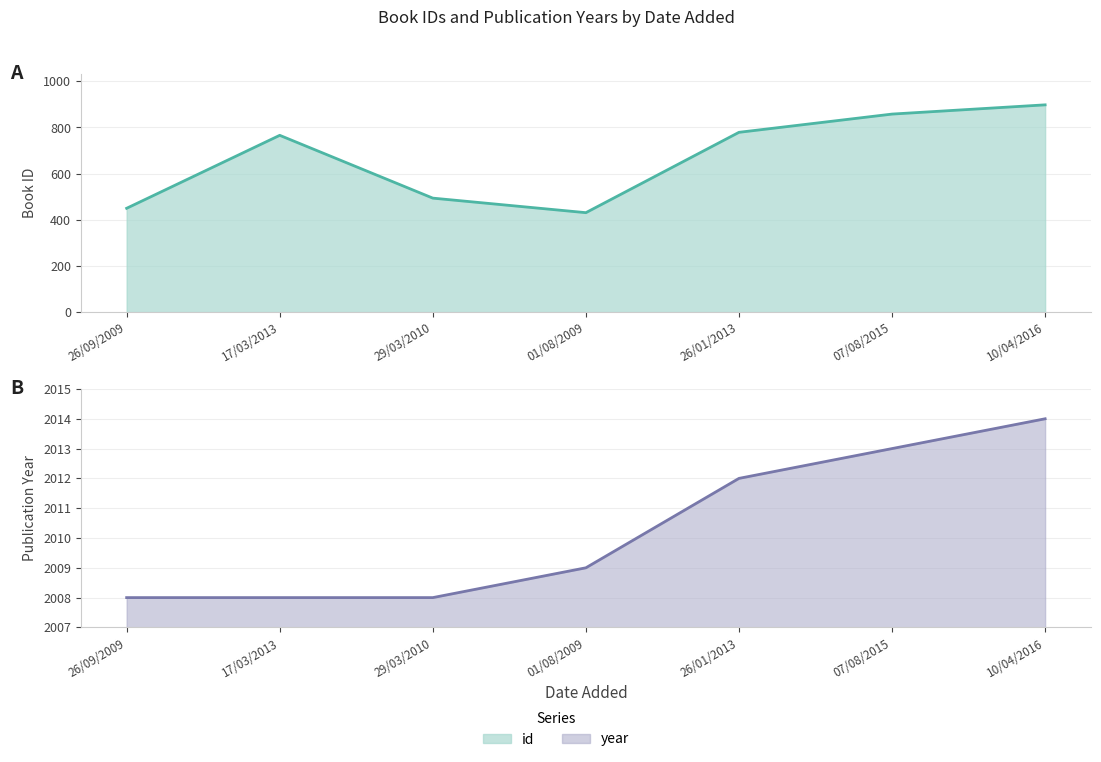

True or false: year and id cross at least once.

False